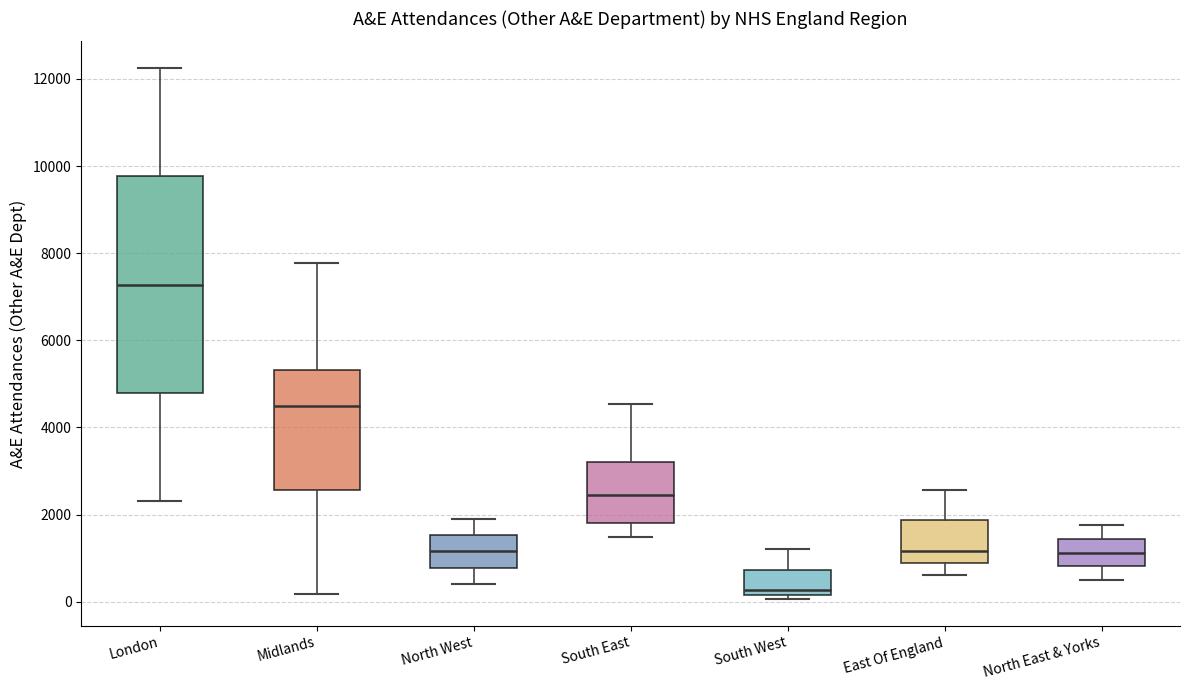

Where is the upper edge of the box for London on the y-axis? The values are not printed on the chart, so give them approximately, as read against the axis.

9800